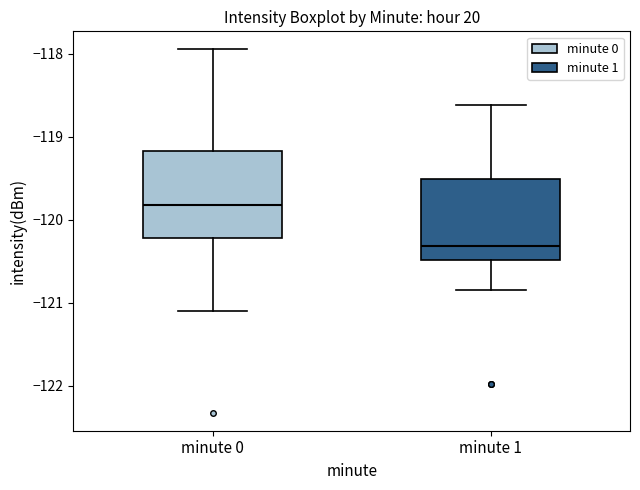

Which box has the highest median line?

minute 0